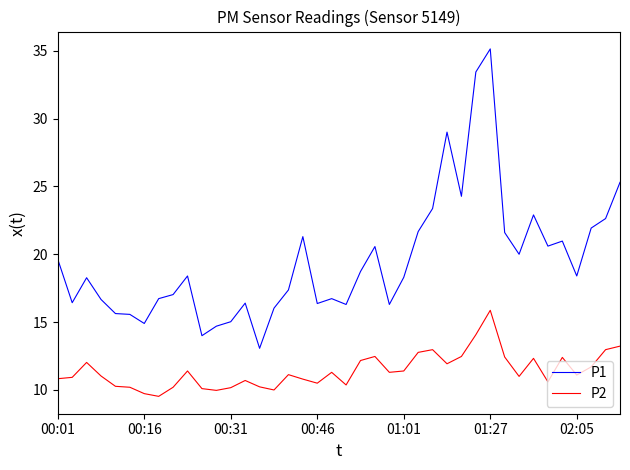

Rank the series by their average value, from lowest to highest.

P2, P1